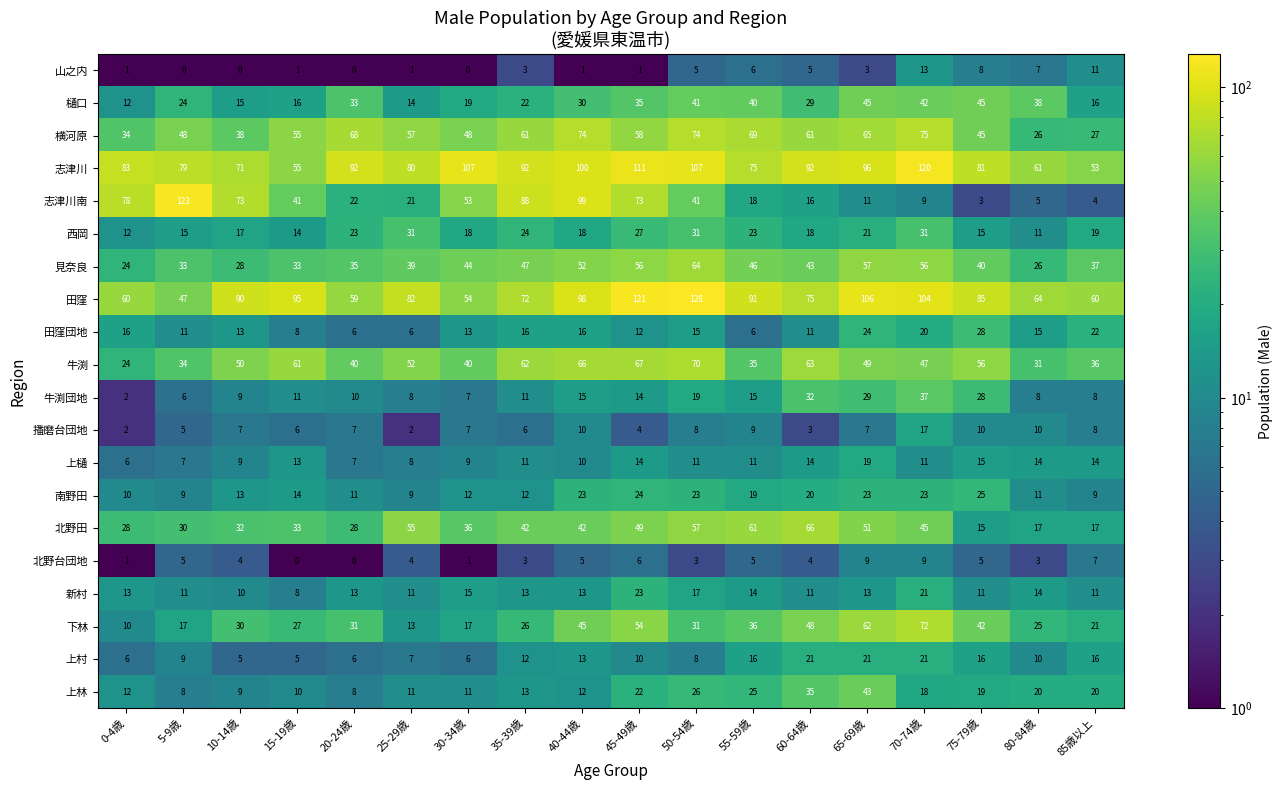

What is the difference between the 西岡 values at 10-14歳 and 80-84歳?

6